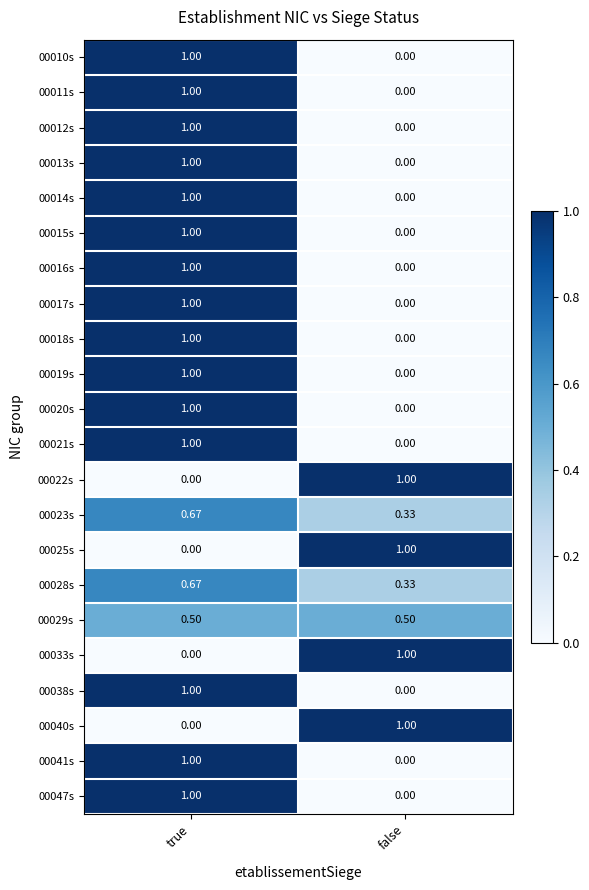

Where is 00015s nearest to the value 0?

false